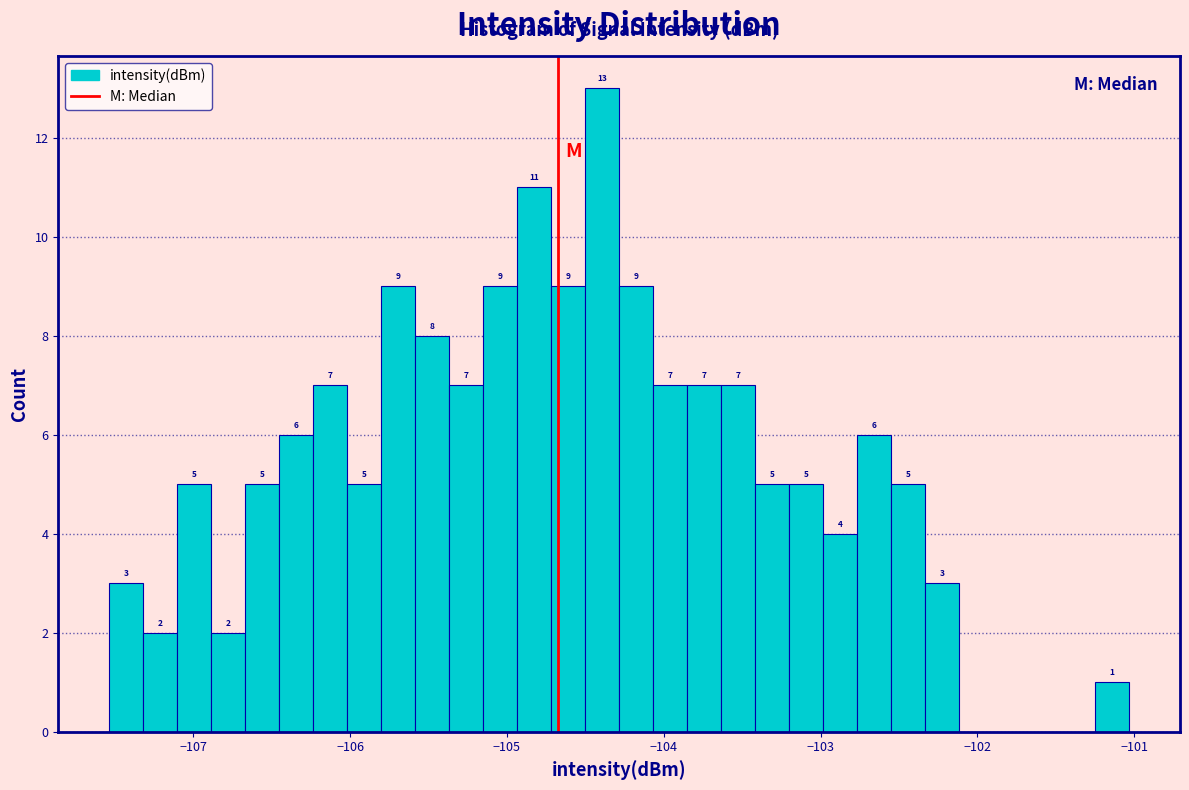

Read against the x-axis, roughly where is the centre of the tallest bar?

-104.4